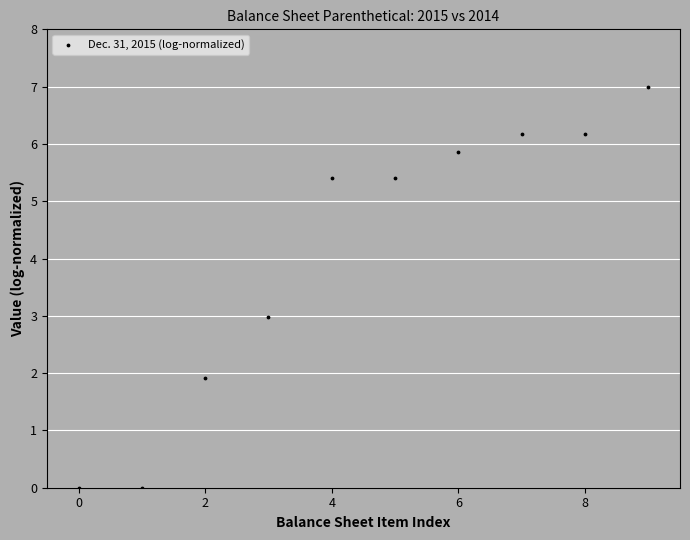

What is the range of Y values (max minus min)?

7.0